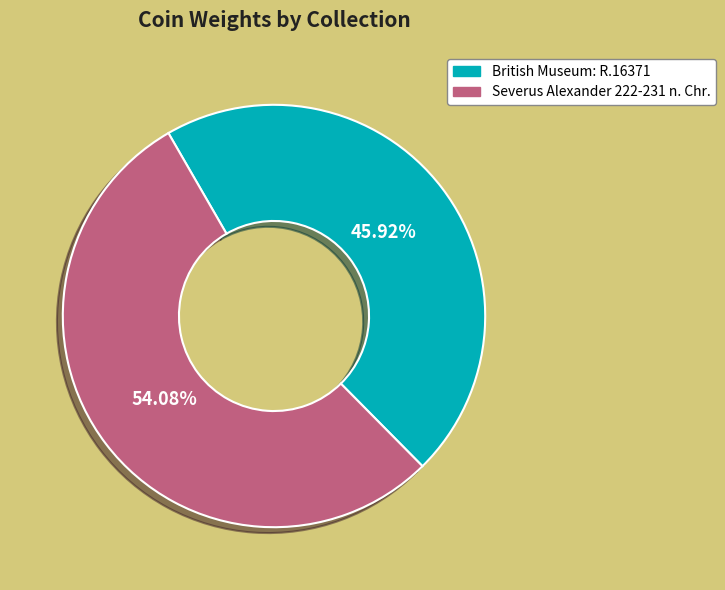

Is there a majority slice in this chart?

Yes